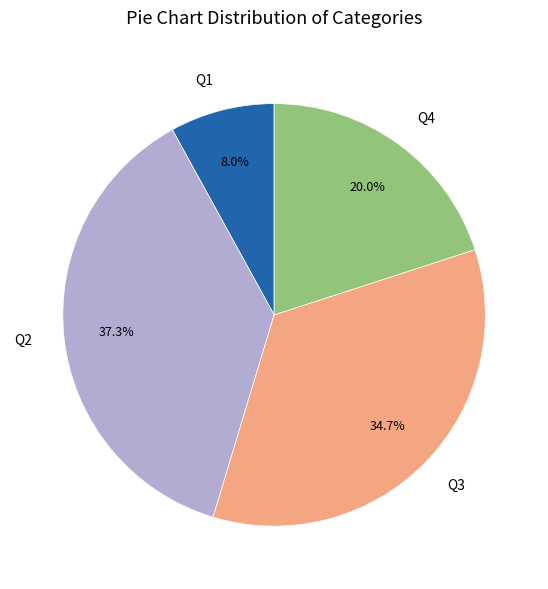

Do Q2 and Q3 together represent more than half of the pie?

Yes